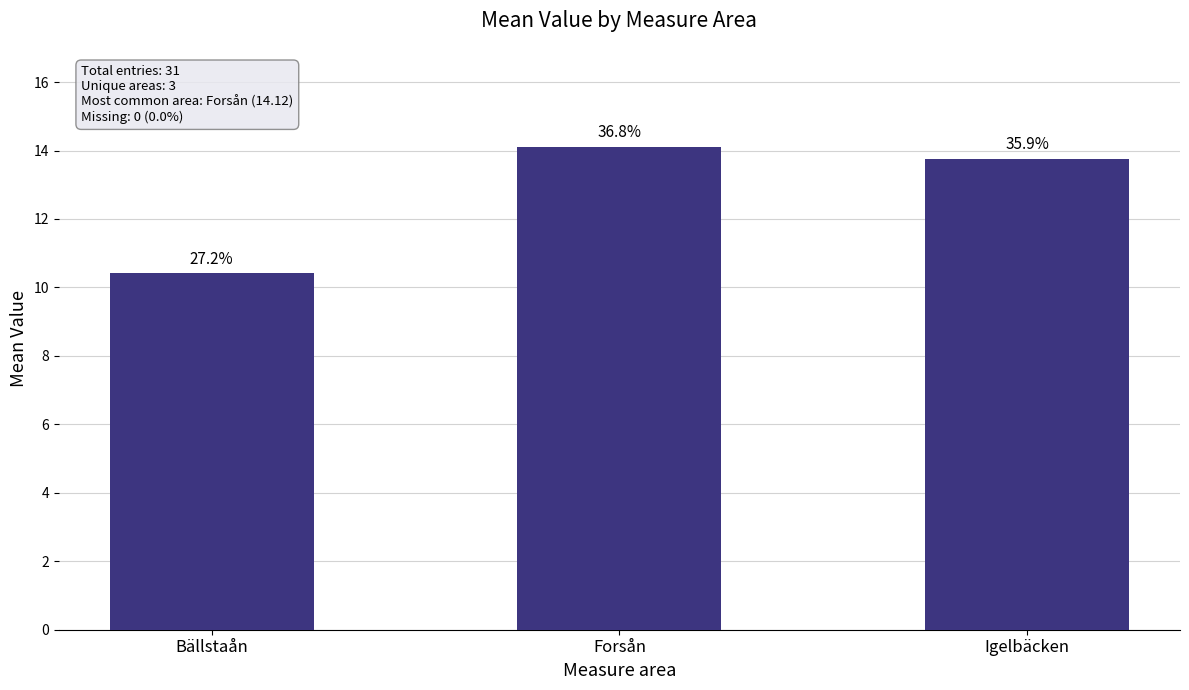

The value at Forsån is 14.1. True or false?

True